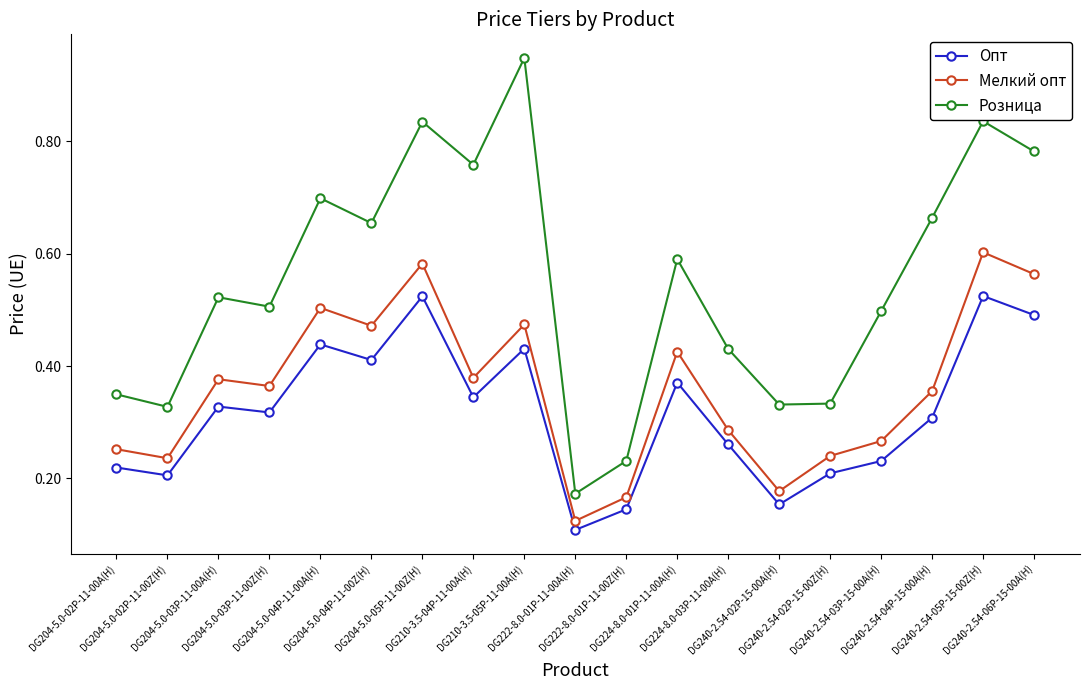

What is the sum of all Розница values?

10.5